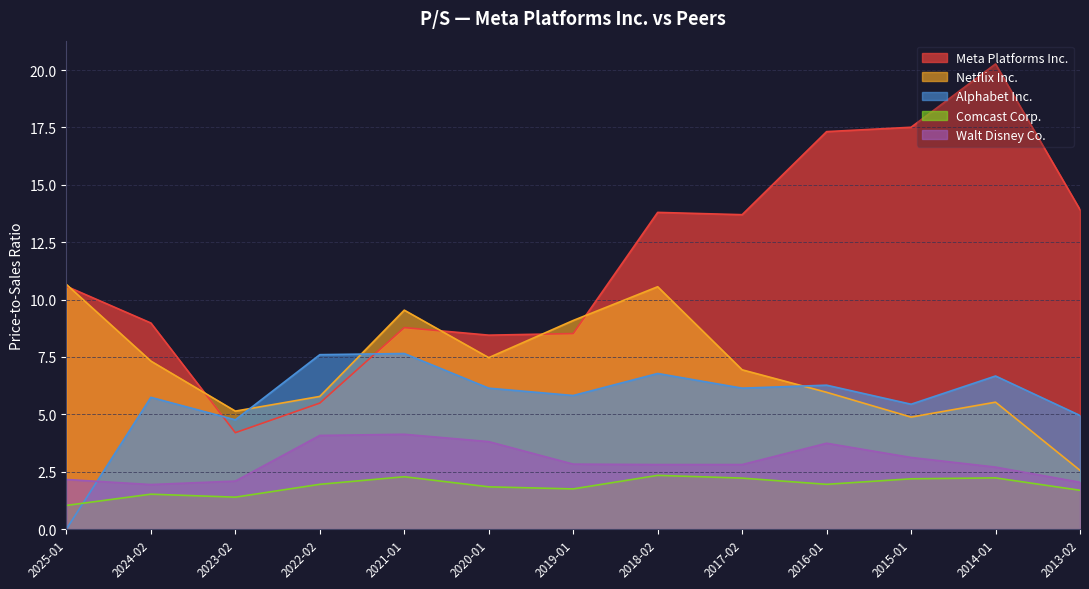

True or false: Meta Platforms Inc. and Netflix Inc. cross at least once.

True